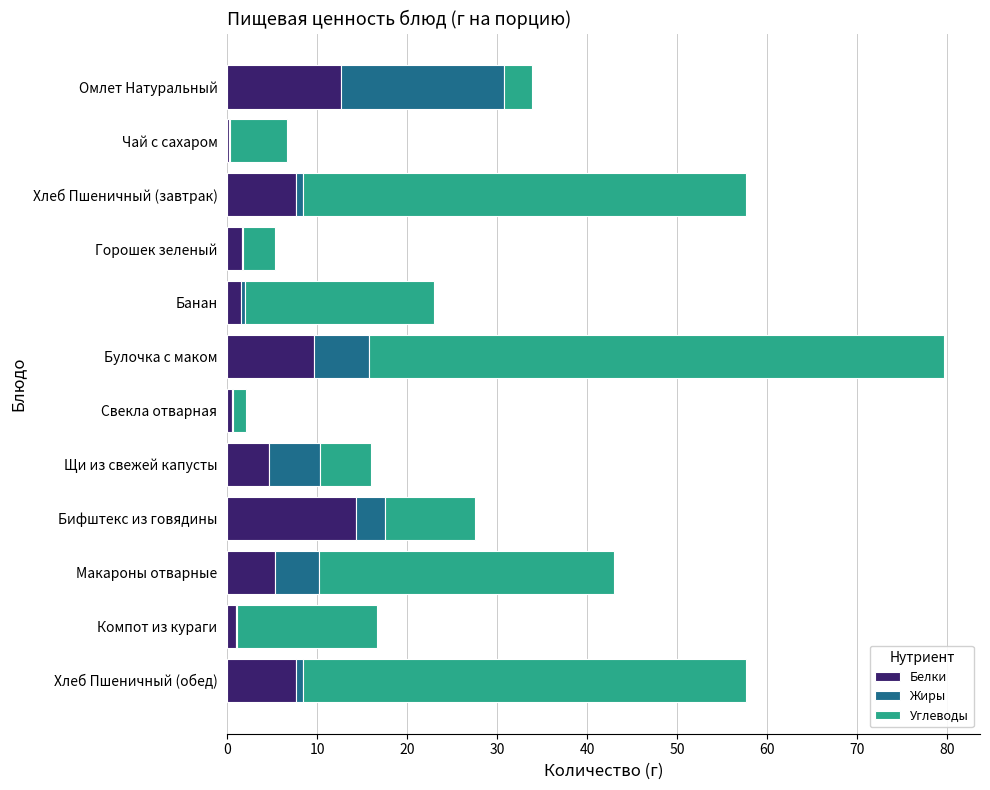

What is the sum of all Белки values?

66.7